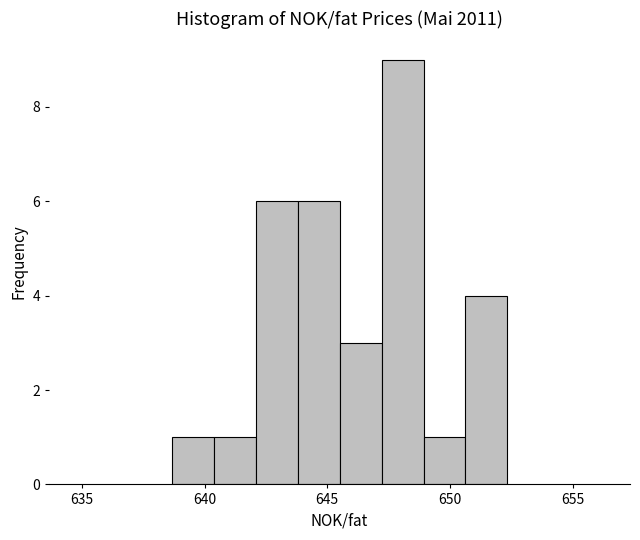

Around what value on the x-axis is the tallest bar? Give the approximate position of its centre, as read against the axis.

648.0